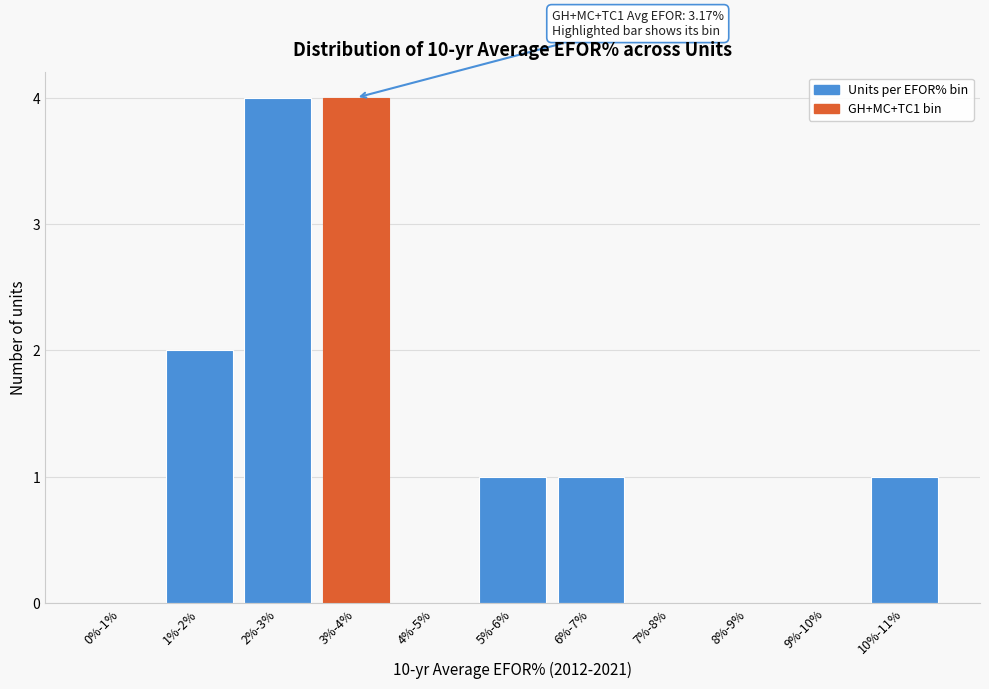

Reading left to right, transcribe all the data shown in this chart.

0%-1%=0	1%-2%=2	2%-3%=4	3%-4%=4	4%-5%=0	5%-6%=1	6%-7%=1	7%-8%=0	8%-9%=0	9%-10%=0	10%-11%=1